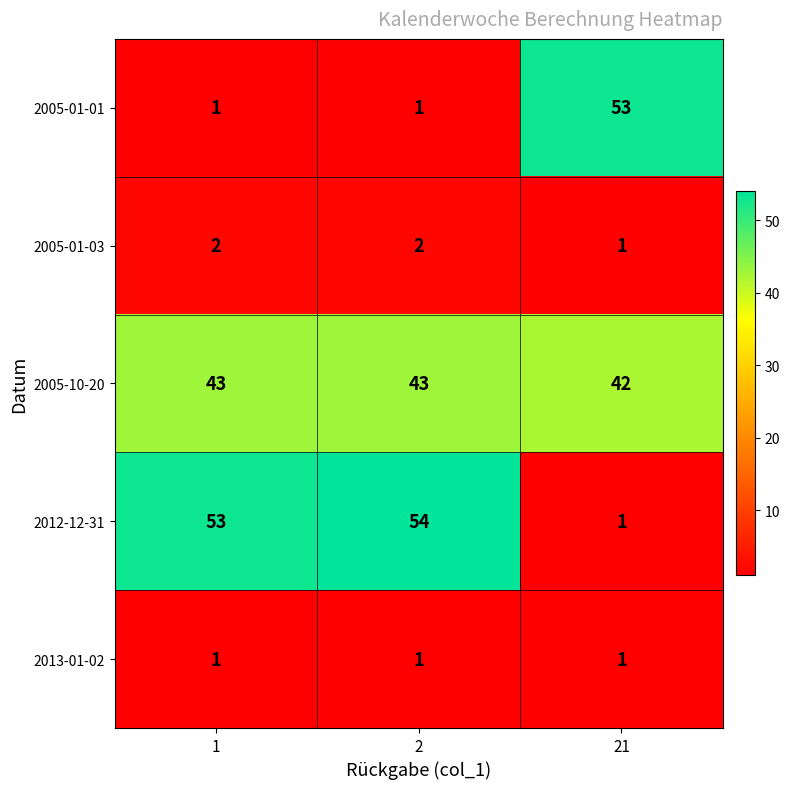

What is the difference between the maximum and minimum values in the 2005-01-01 series?

52